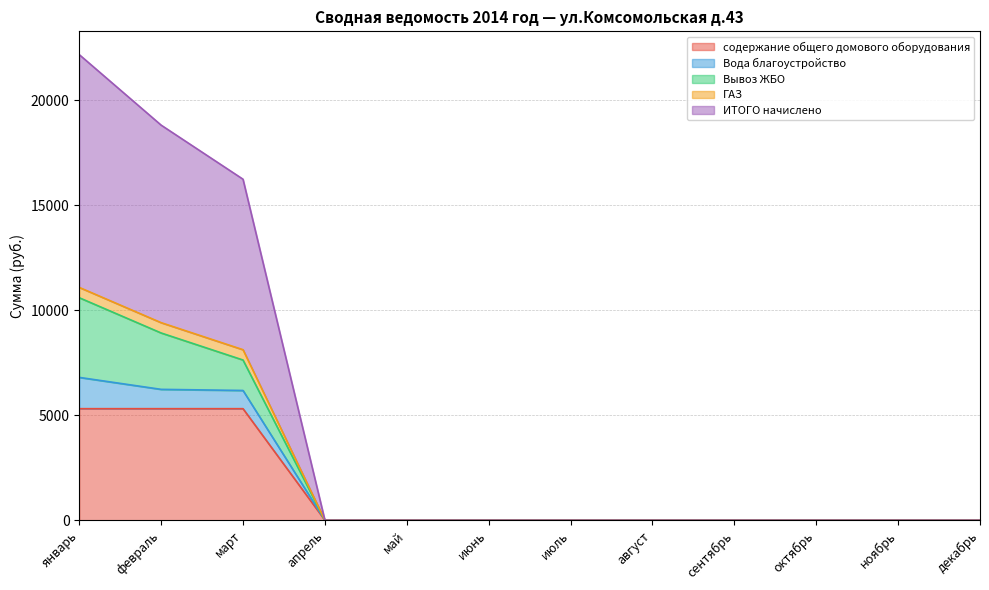

What are all the series names shown in the legend?

содержание общего домового оборудования, Вода благоустройство, Вывоз ЖБО, ГАЗ, ИТОГО начислено